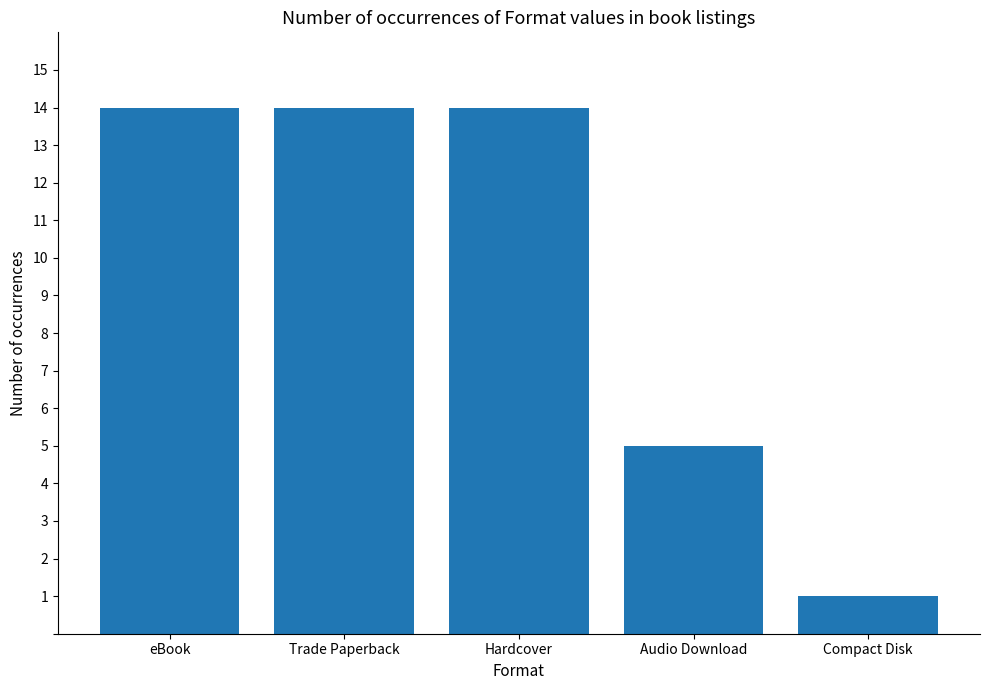

What is the difference between the second highest and second lowest values?

9